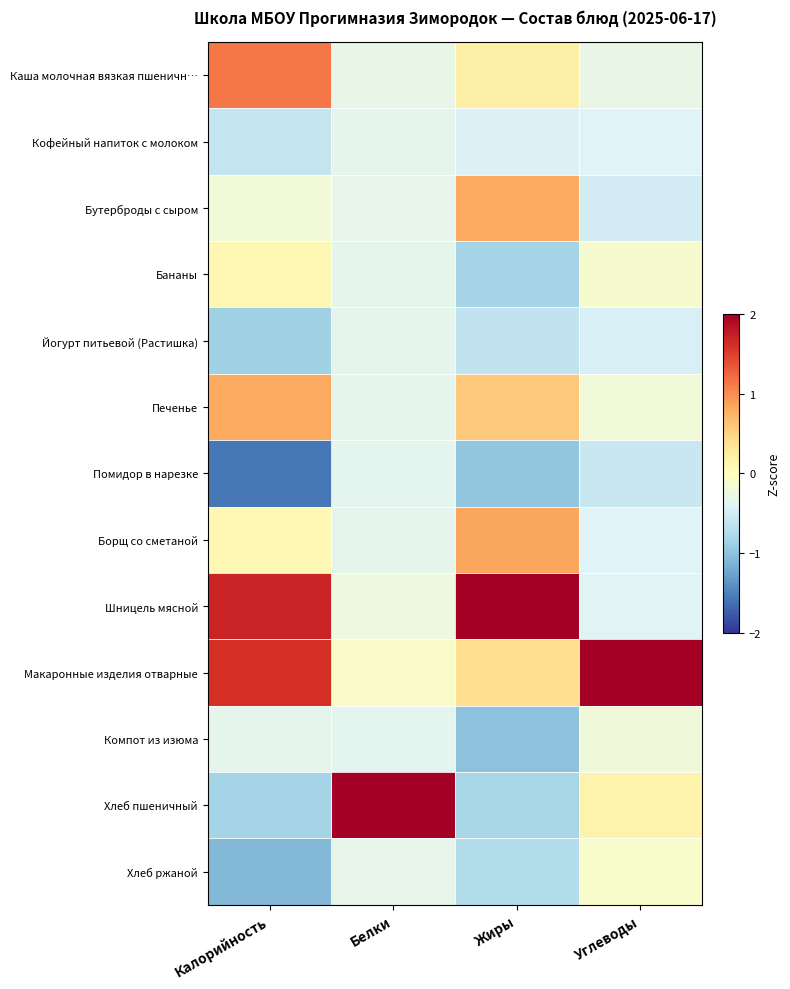

Rank the series at Белки from highest to lowest value.

Хлеб пшеничный, Макаронные изделия отварные, Шницель мясной, Каша молочная вязкая пшеничн…, Хлеб ржаной, Бутерброды с сыром, Печенье, Йогурт питьевой (Растишка), Кофейный напиток с молоком, Борщ со сметаной, Бананы, Помидор в нарезке, Компот из изюма